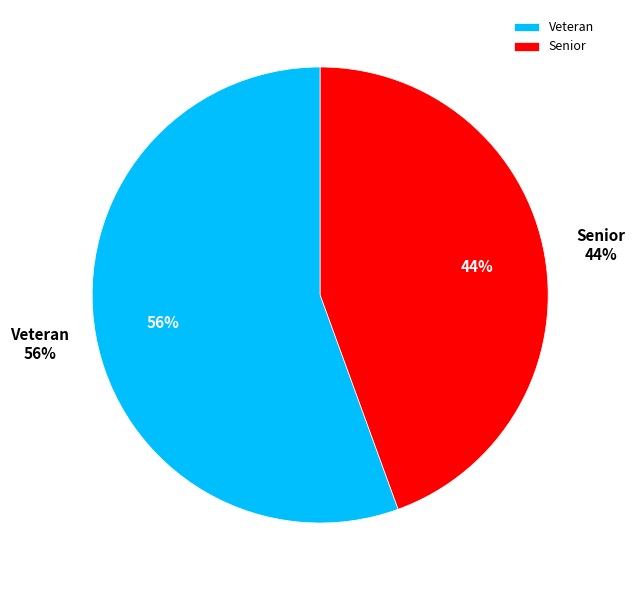

How many slices are in this pie chart?

2